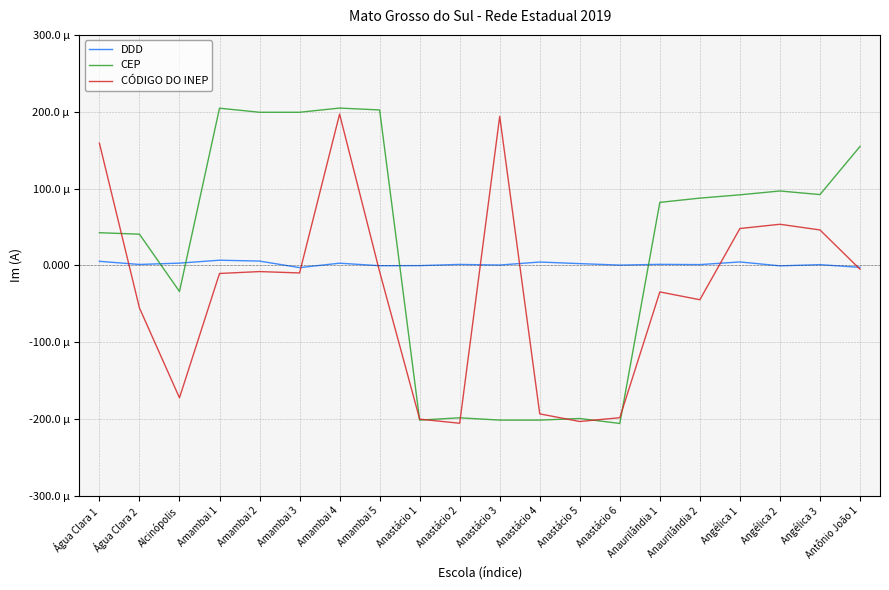

How many lines are shown in the chart?

3